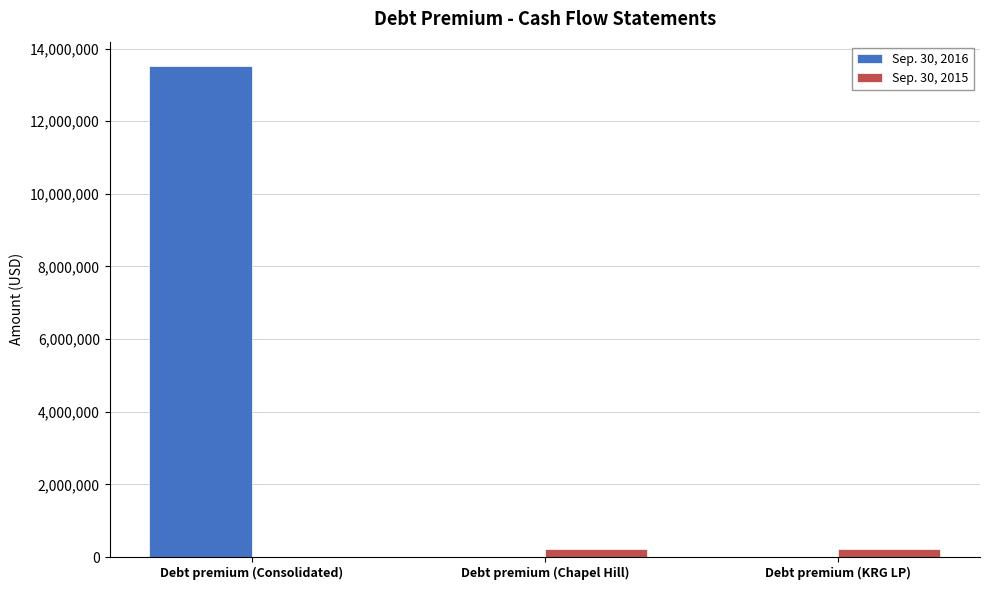

What is the total value across all series at Debt premium (Consolidated)?

13513000